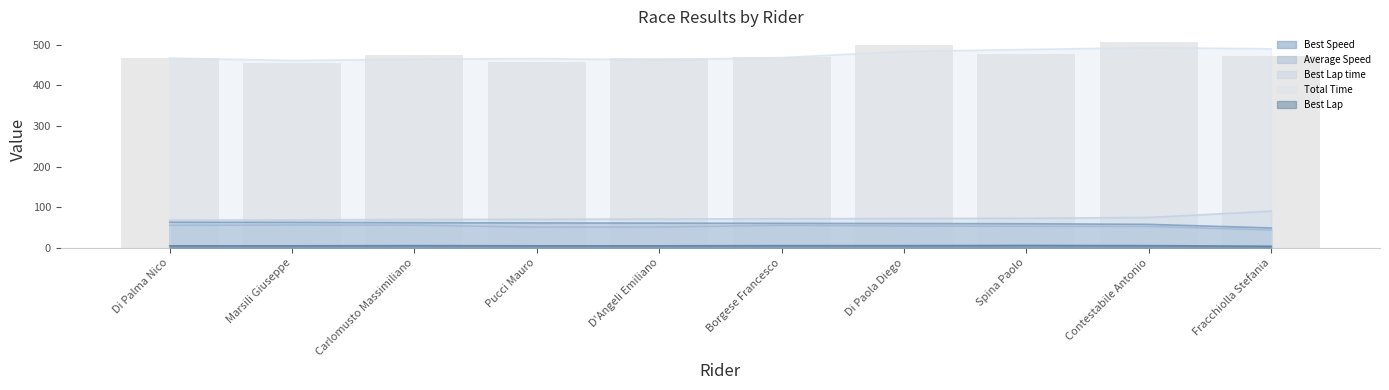

Rank the categories by Best Lap time value from highest to lowest.

Fracchiolla Stefania, Contestabile Antonio, Spina Paolo, Di Paola Diego, Borgese Francesco, D'Angeli Emiliano, Pucci Mauro, Carlomusto Massimiliano, Marsili Giuseppe, Di Palma Nico